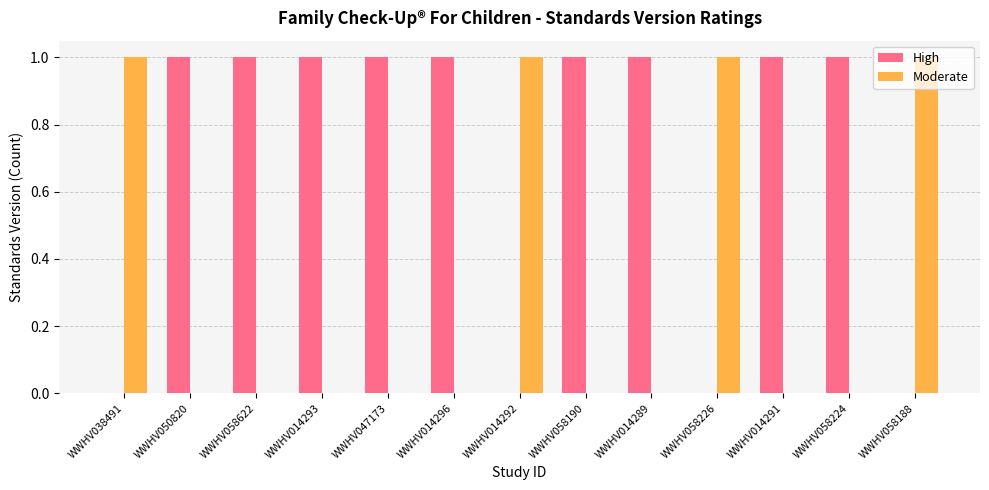

The value of Moderate at WWHV014293 is 0. True or false?

True